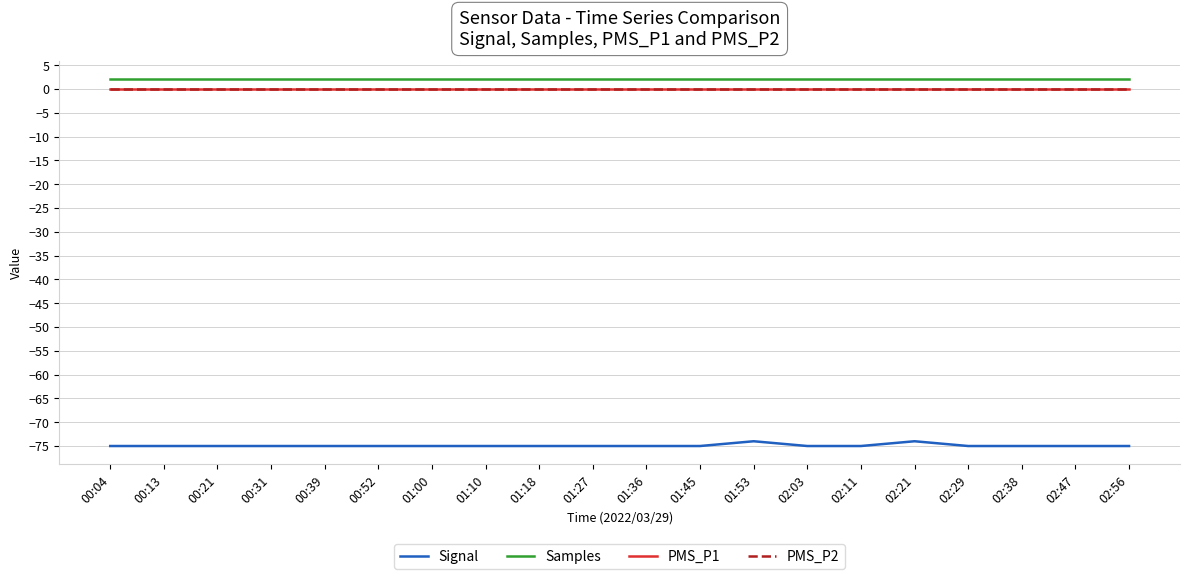

Does the chart have visible grid lines?

Yes